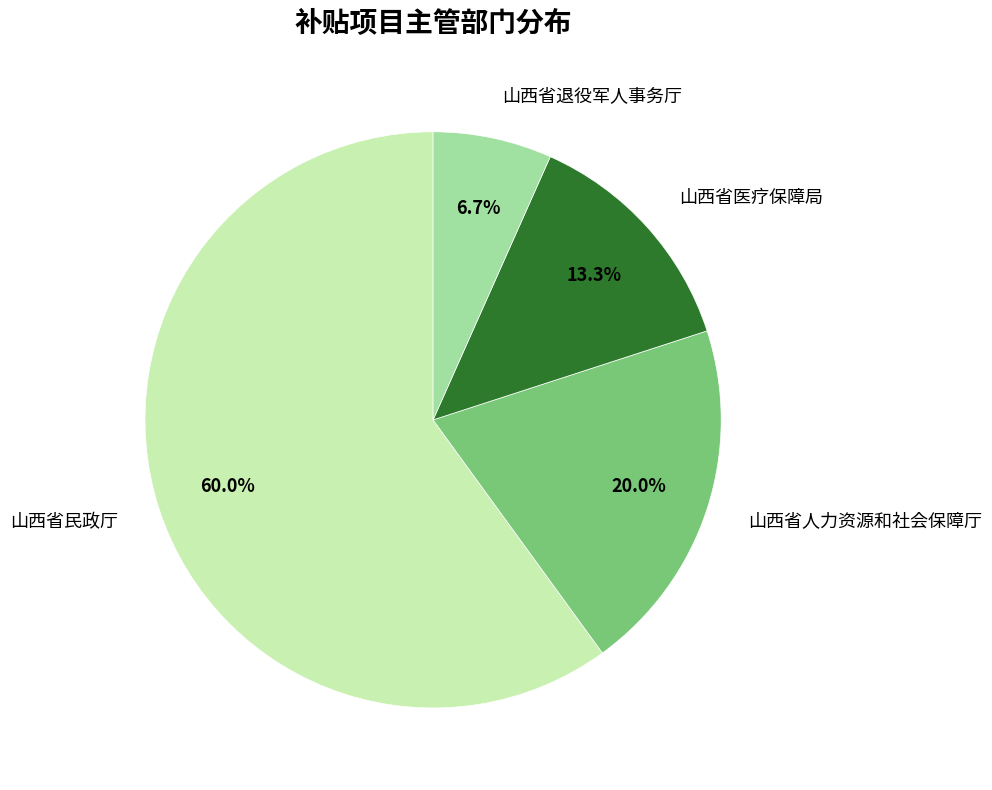

To the nearest percent, what is the difference between the largest and smallest slice percentages?

53%